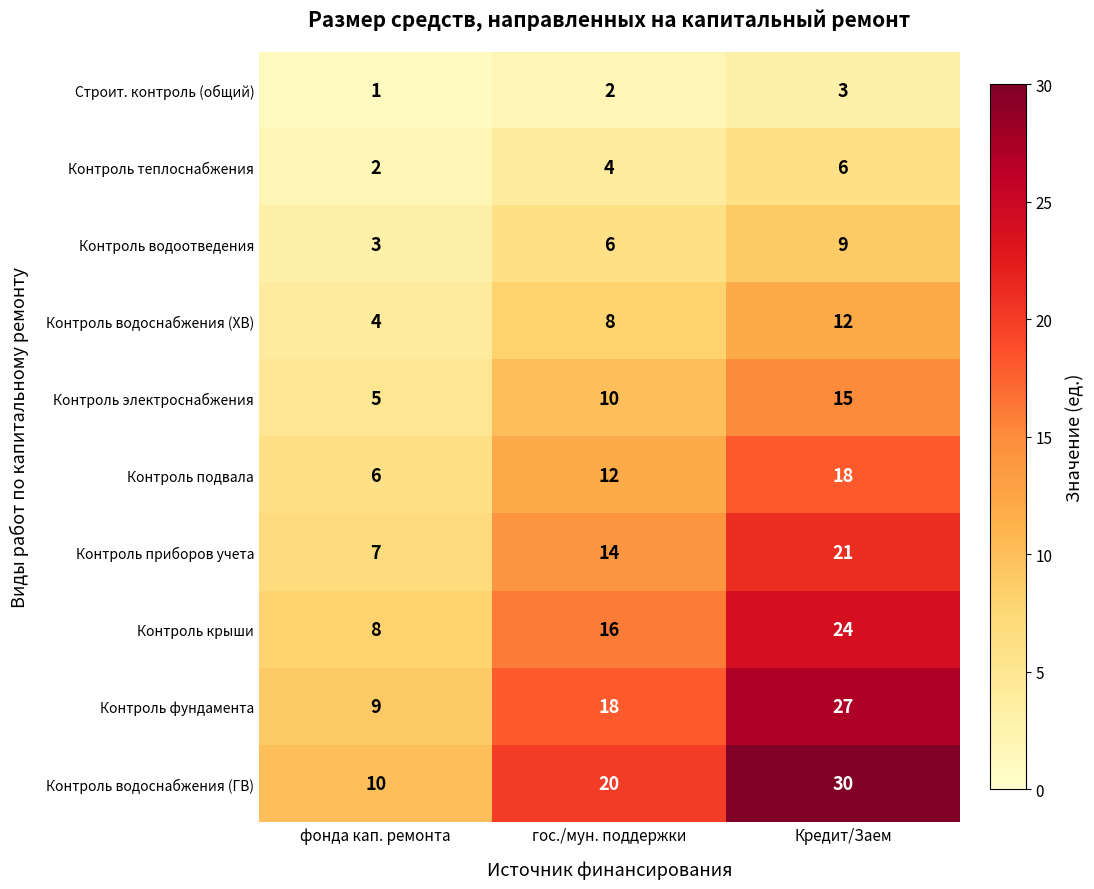

Between фонда кап. ремонта and гос./мун. поддержки, which series saw the biggest shift?

Контроль водоснабжения (ГВ)